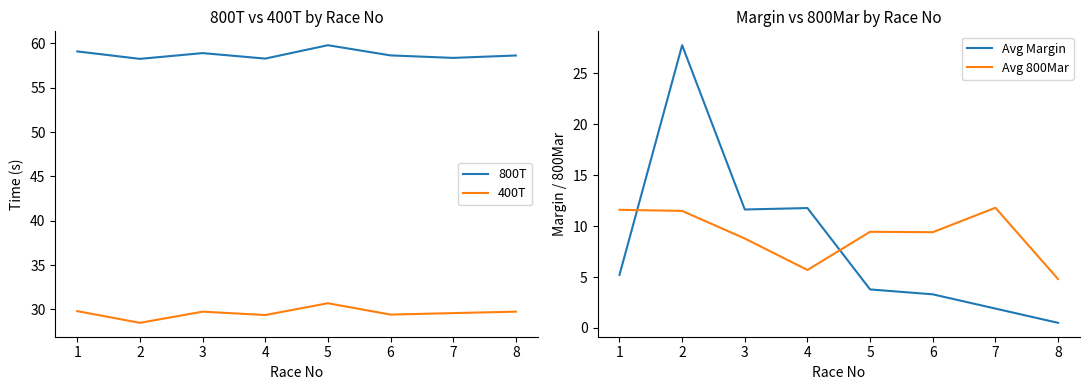

True or false: 800T and 400T intersect in this chart.

False